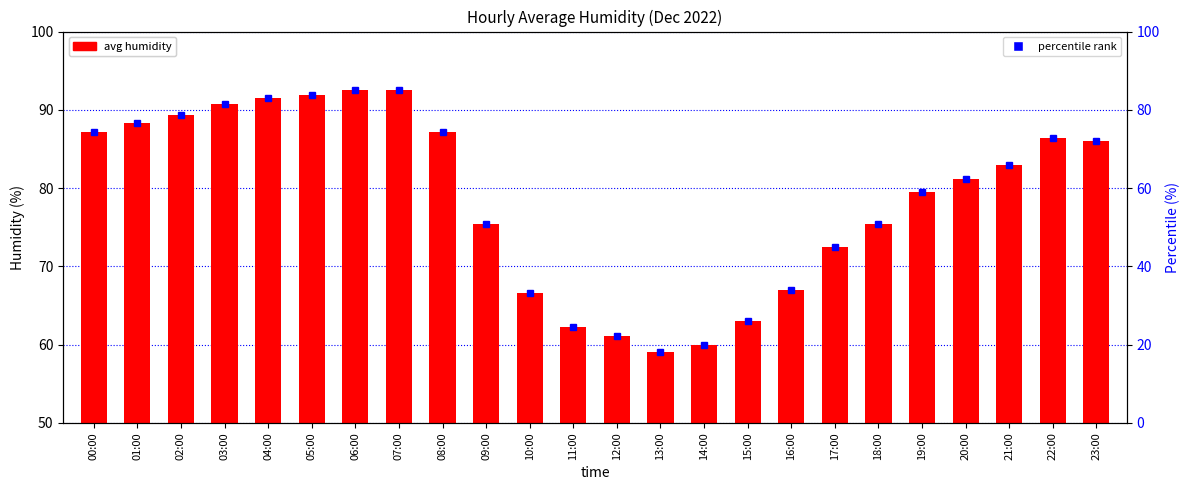

List the labels in order of percentile rank value, largest first.

07:00, 06:00, 05:00, 04:00, 03:00, 02:00, 01:00, 08:00, 00:00, 22:00, 23:00, 21:00, 20:00, 19:00, 18:00, 09:00, 17:00, 16:00, 10:00, 15:00, 11:00, 12:00, 14:00, 13:00